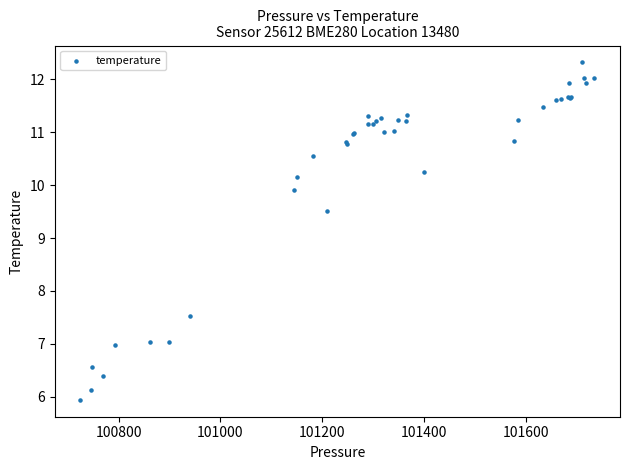

What Y value in the scatter plot is closest to 9?

9.5